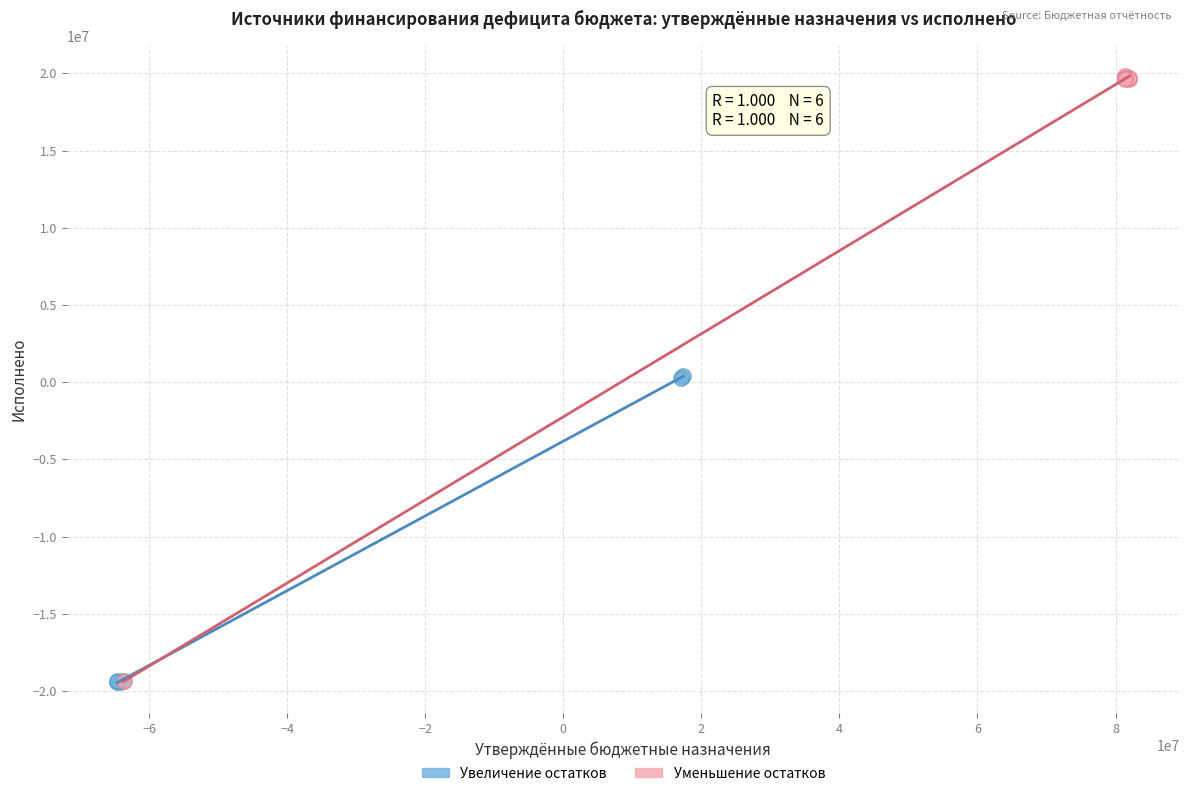

Which series has the widest spread of Y values?

Уменьшение остатков